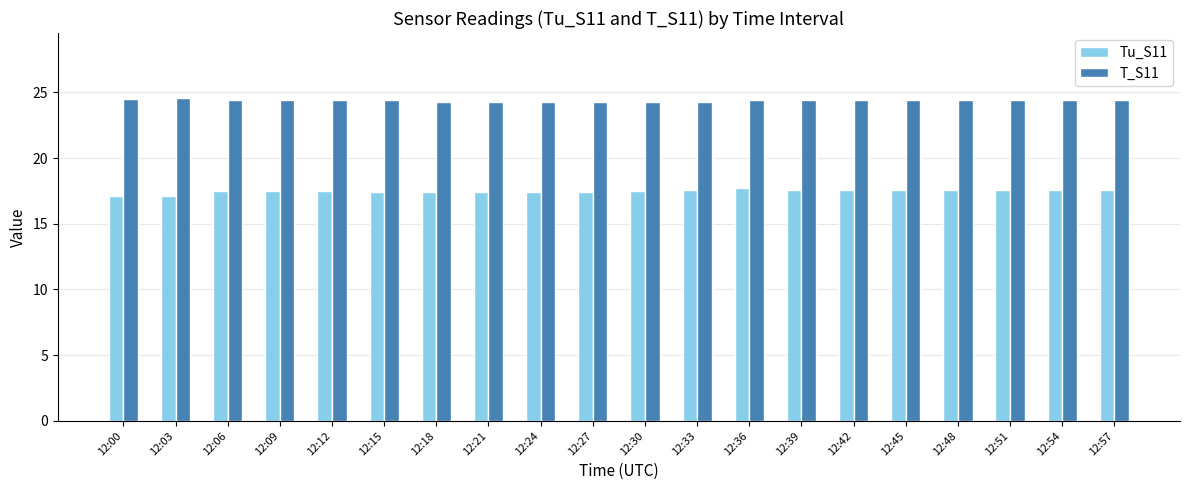

What is the average value of the Tu_S11 series?

17.5